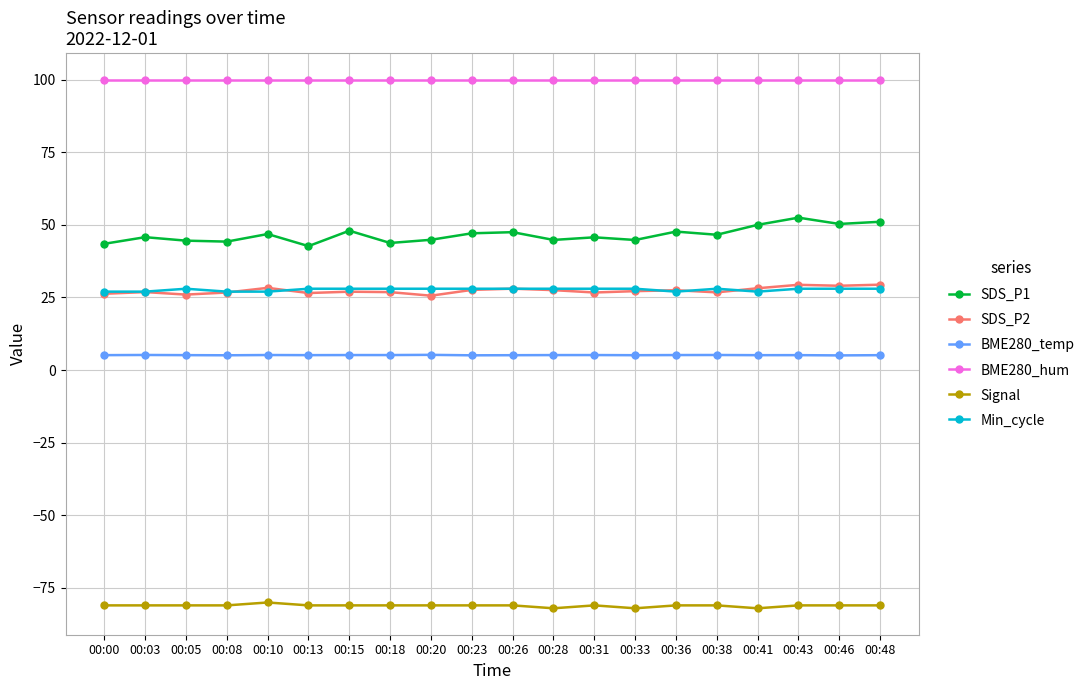

True or false: BME280_hum and BME280_temp cross at least once.

False